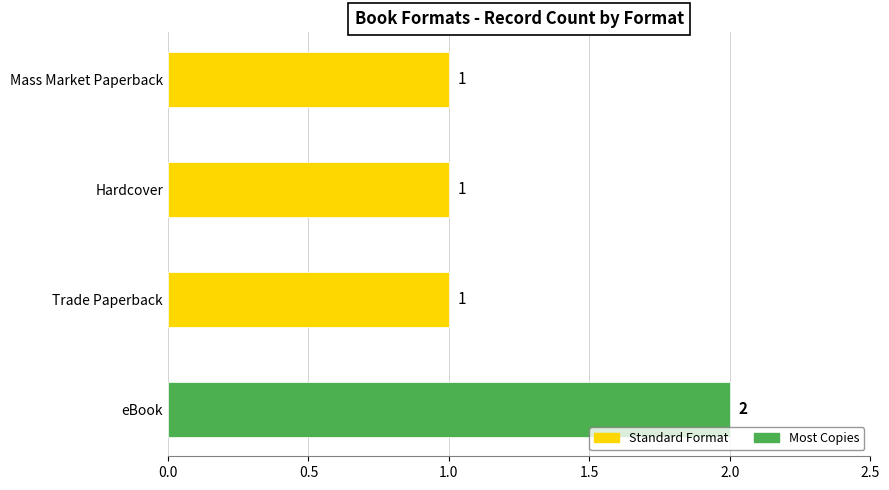

What position from the left is Hardcover?

3